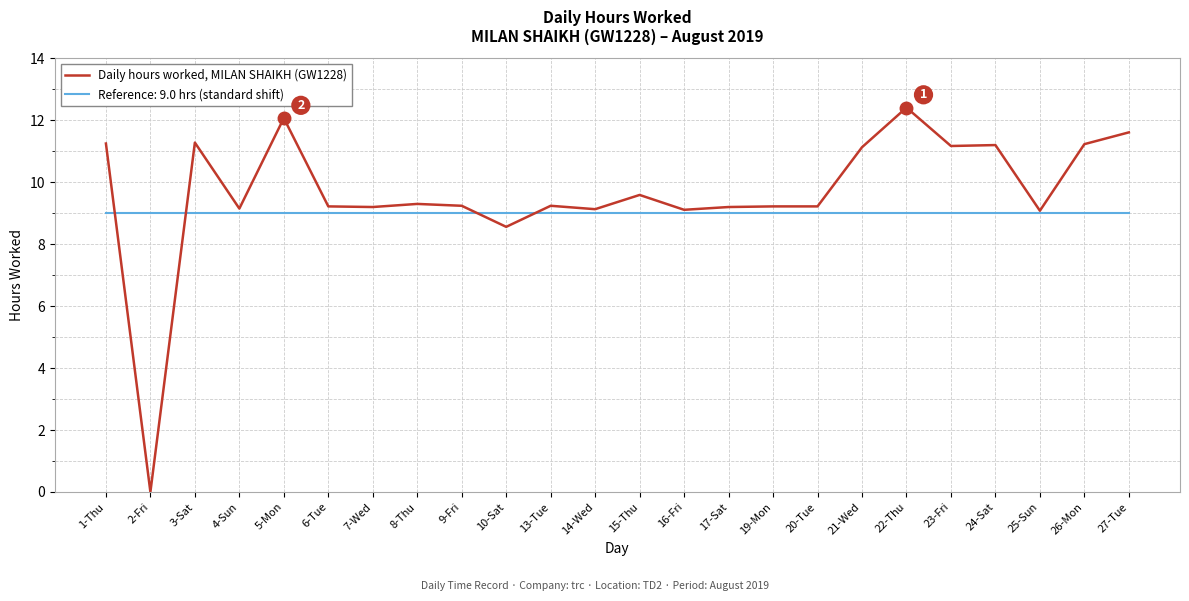

Is it true that Daily hours worked, MILAN SHAIKH (GW1228) equals 3.0 at 27-Tue?

False